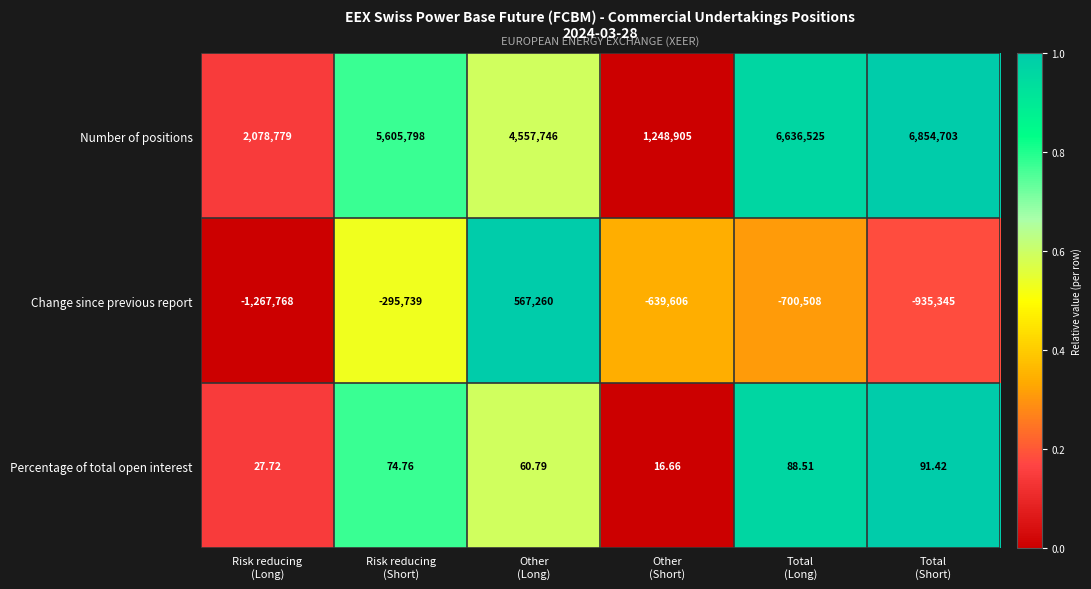

Which series has the largest range (max minus min)?

Number of positions